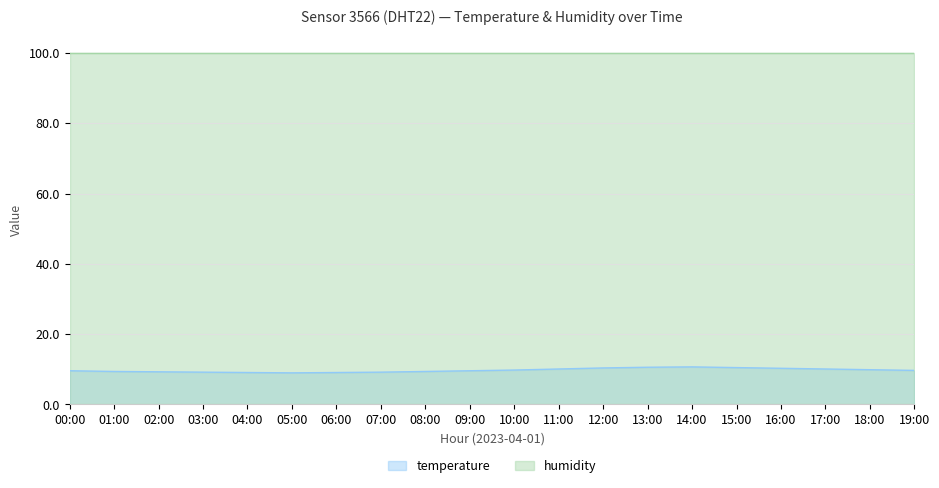

What is the difference between the maximum and second lowest values?

1.6